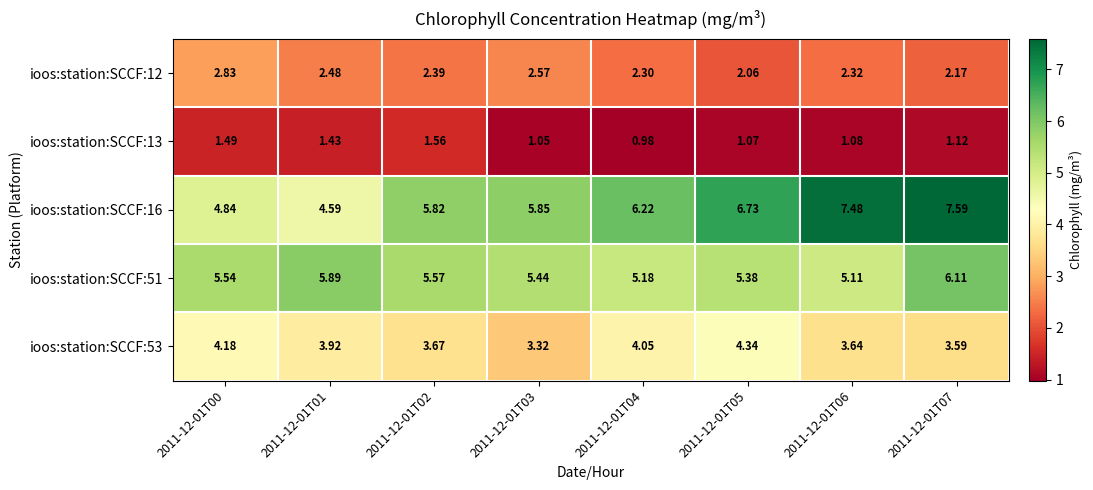

How many categories are shown in the chart?

8